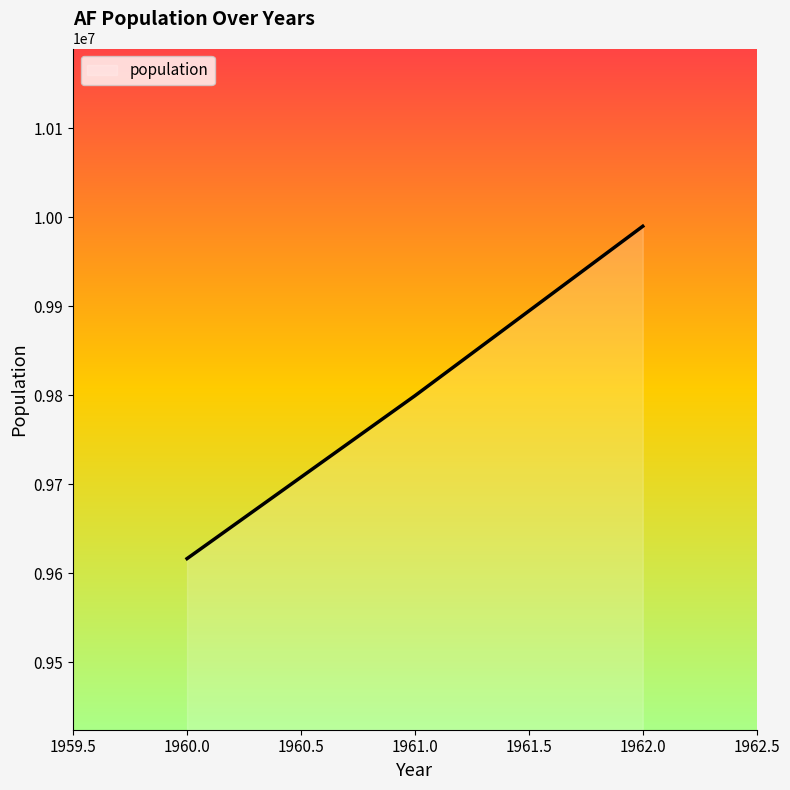

Which has a higher value, 1962.0 or 1960.0?

1962.0